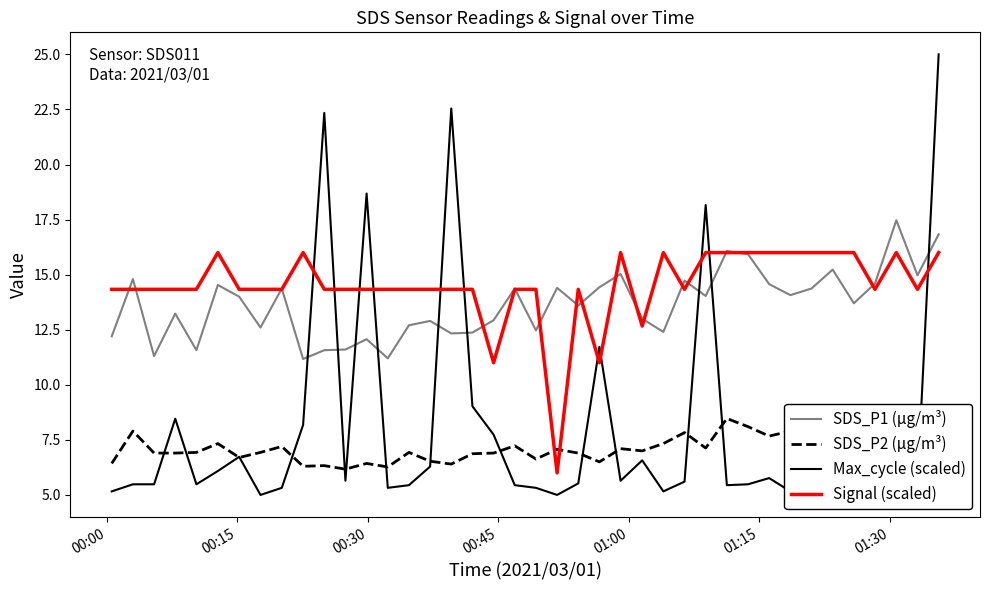

Which series has the largest range (max minus min)?

Max_cycle (scaled)